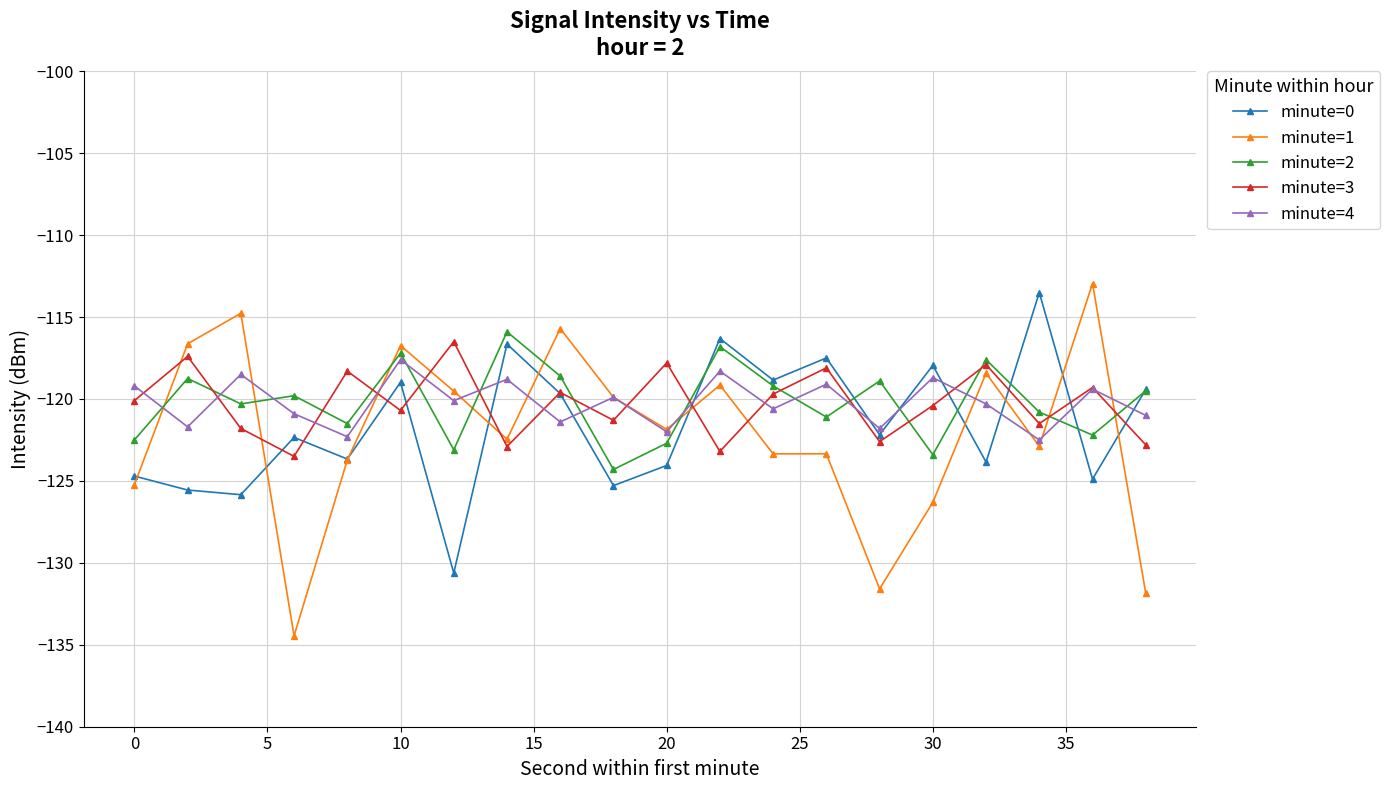

True or false: minute=3 has more than 0 points higher than both neighbors.

True